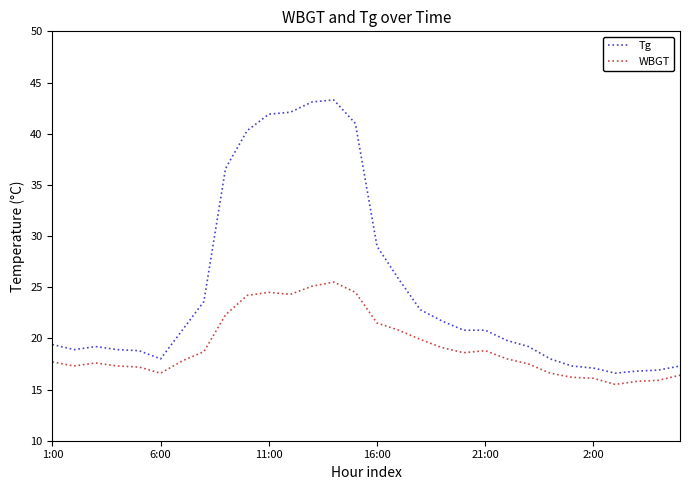

What is the smallest value displayed?

15.5